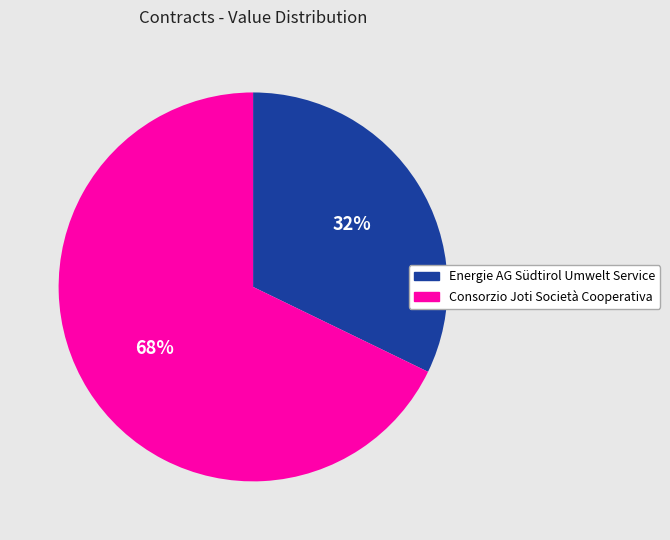

What is the majority slice?

Consorzio Joti Società Cooperativa